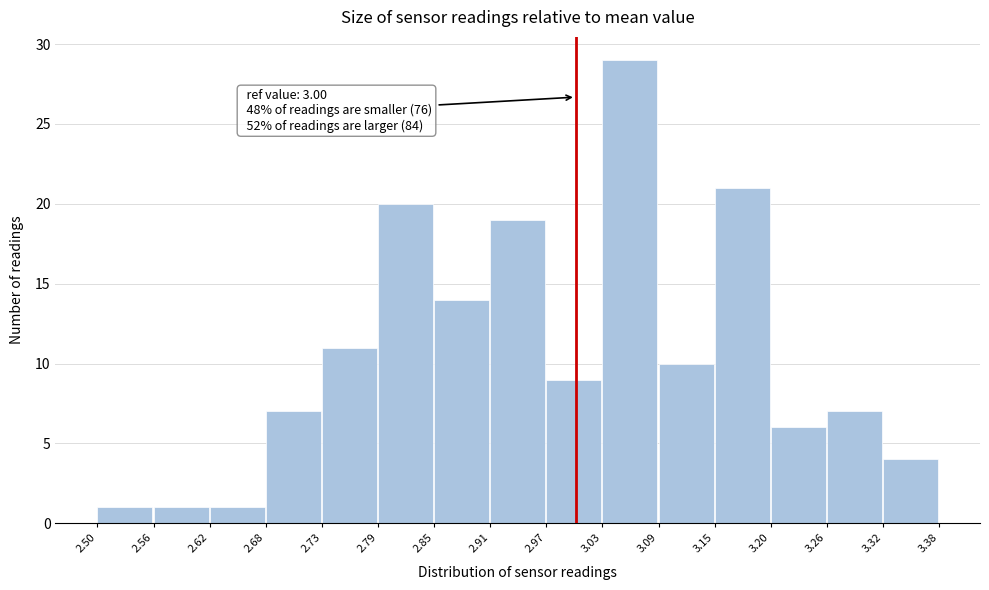

Which range on the x-axis has the tallest bar?

3.03 to 3.09